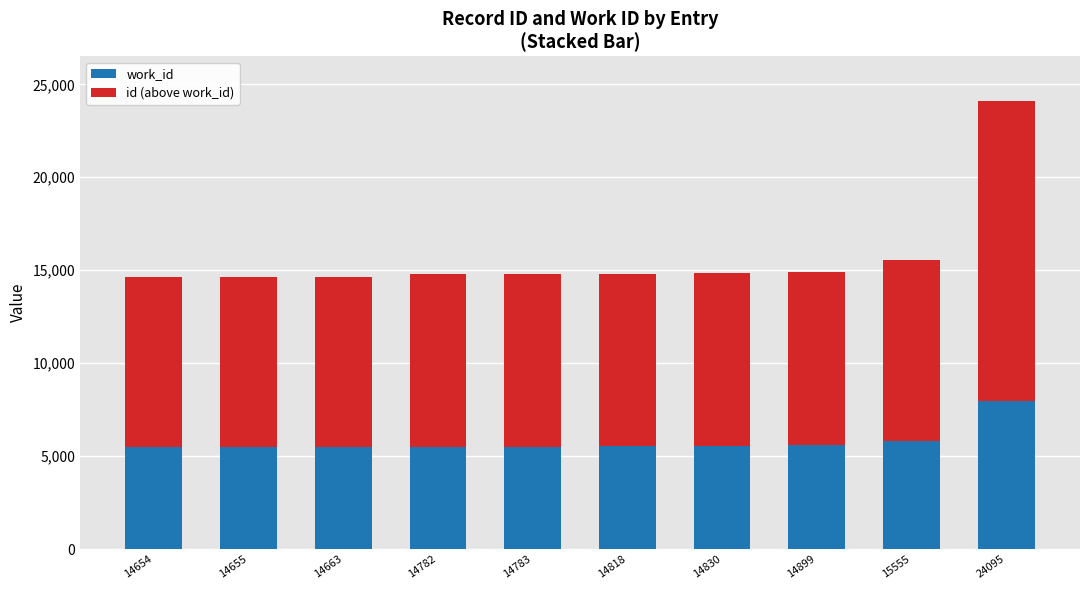

The value of work_id at 14783 is 5520. True or false?

True